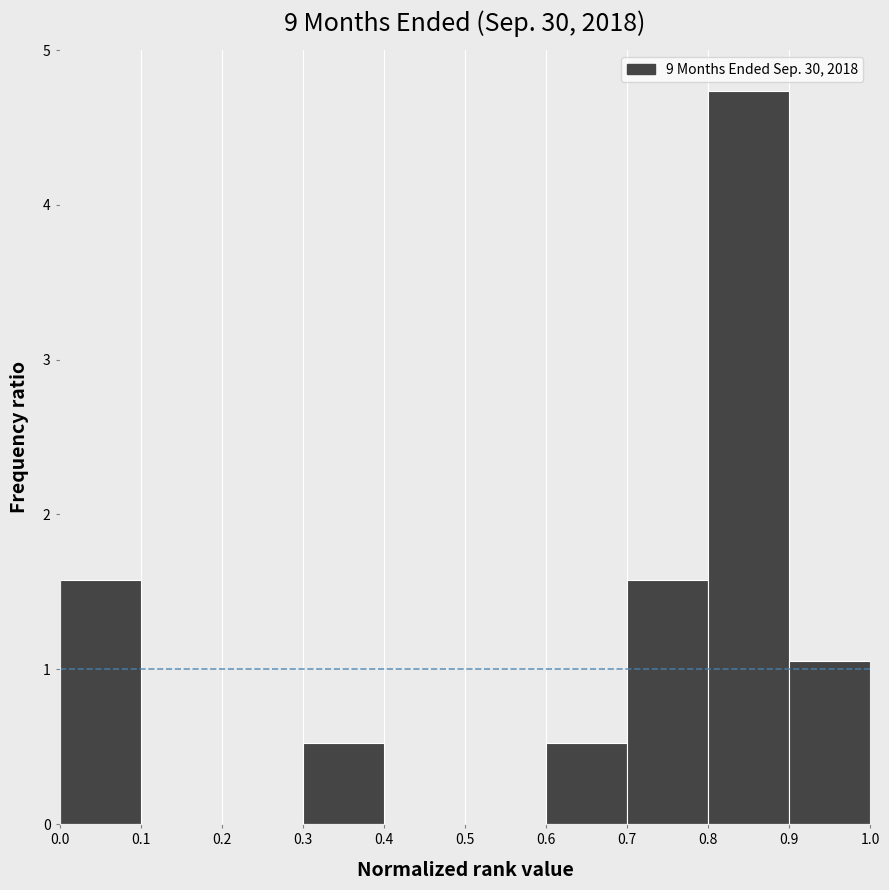

Reading left to right, transcribe this chart: for each bar, give the range it covers on the x-axis and its height. The values are not printed on the chart, so give them approximately, as read against the axis.

0.0 to 0.1: 1.6
0.1 to 0.2: 0
0.2 to 0.3: 0
0.3 to 0.4: 0.5
0.4 to 0.5: 0
0.5 to 0.6: 0
0.6 to 0.7: 0.5
0.7 to 0.8: 1.6
0.8 to 0.9: 4.7
0.9 to 1.0: 1.1